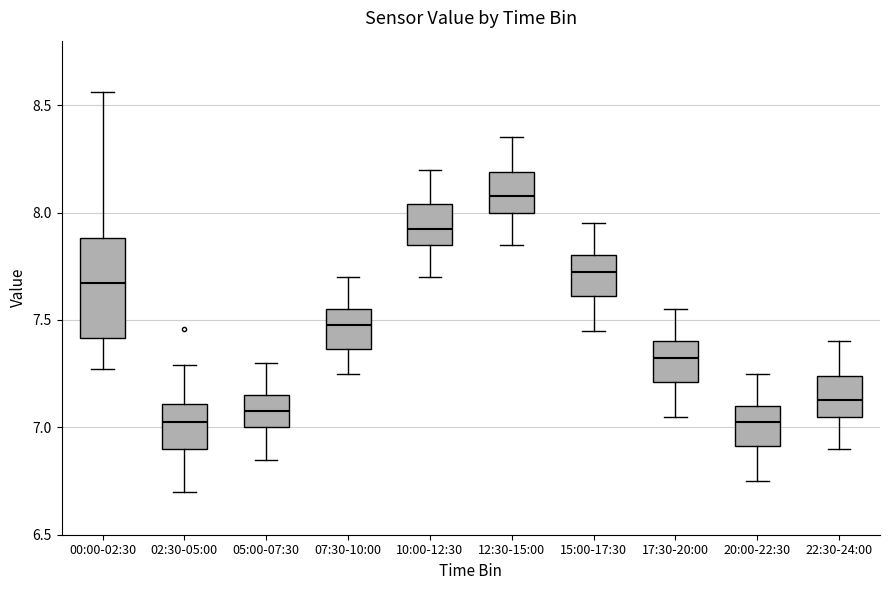

Reading left to right, read every box against the y-axis: the position of its median line, the range the box covers, and the ends of its whiskers. The values are not printed on the chart, so give them approximately, as read against the axis.

00:00-02:30: median 7.65, box 7.40 to 7.90, whiskers 7.25 to 8.55
02:30-05:00: median 7.05, box 6.90 to 7.10, whiskers 6.70 to 7.30
05:00-07:30: median 7.10, box 7.00 to 7.15, whiskers 6.85 to 7.30
07:30-10:00: median 7.50, box 7.35 to 7.55, whiskers 7.25 to 7.70
10:00-12:30: median 7.95, box 7.85 to 8.05, whiskers 7.70 to 8.20
12:30-15:00: median 8.10, box 8.00 to 8.20, whiskers 7.85 to 8.35
15:00-17:30: median 7.75, box 7.60 to 7.80, whiskers 7.45 to 7.95
17:30-20:00: median 7.35, box 7.20 to 7.40, whiskers 7.05 to 7.55
20:00-22:30: median 7.05, box 6.90 to 7.10, whiskers 6.75 to 7.25
22:30-24:00: median 7.15, box 7.05 to 7.25, whiskers 6.90 to 7.40